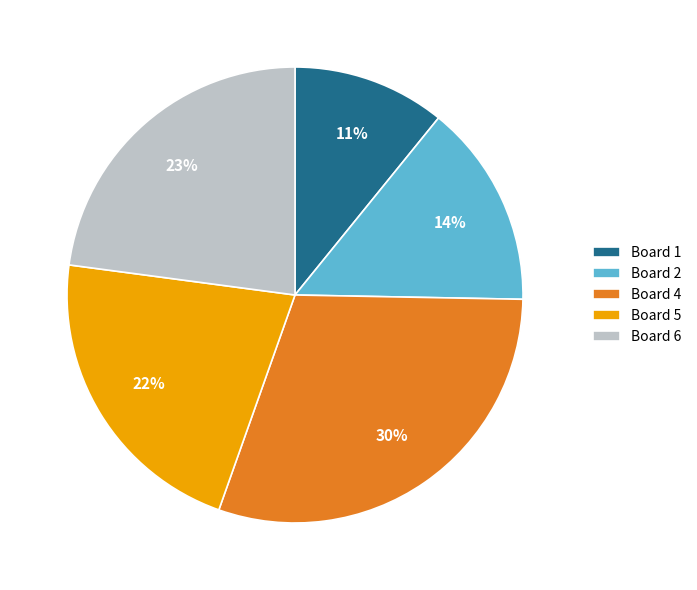

What is the ratio of the value at Board 1 to the value at Board 5?

0.5